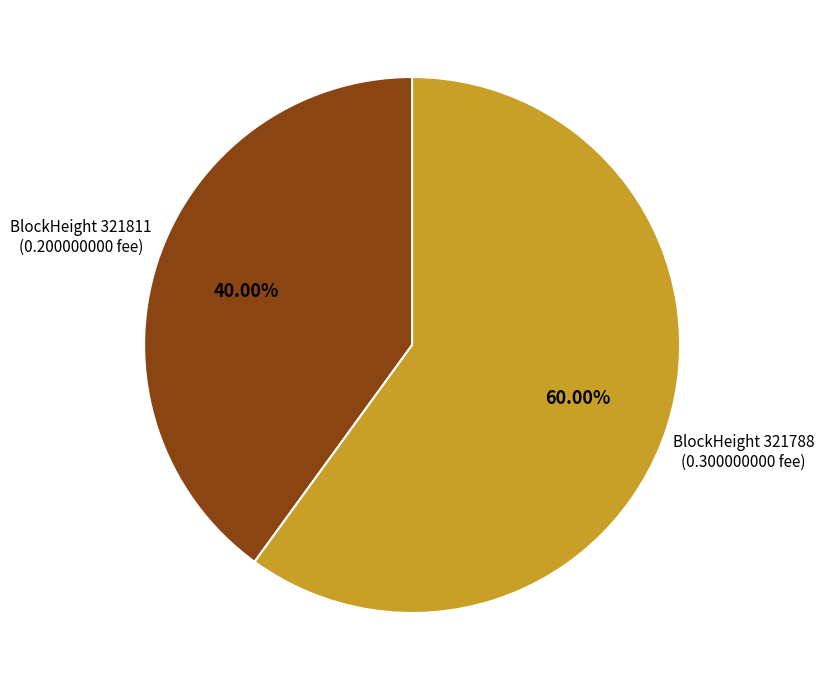

Rank the categories by value from highest to lowest.

BlockHeight 321788 (0.300000000 fee), BlockHeight 321811 (0.200000000 fee)